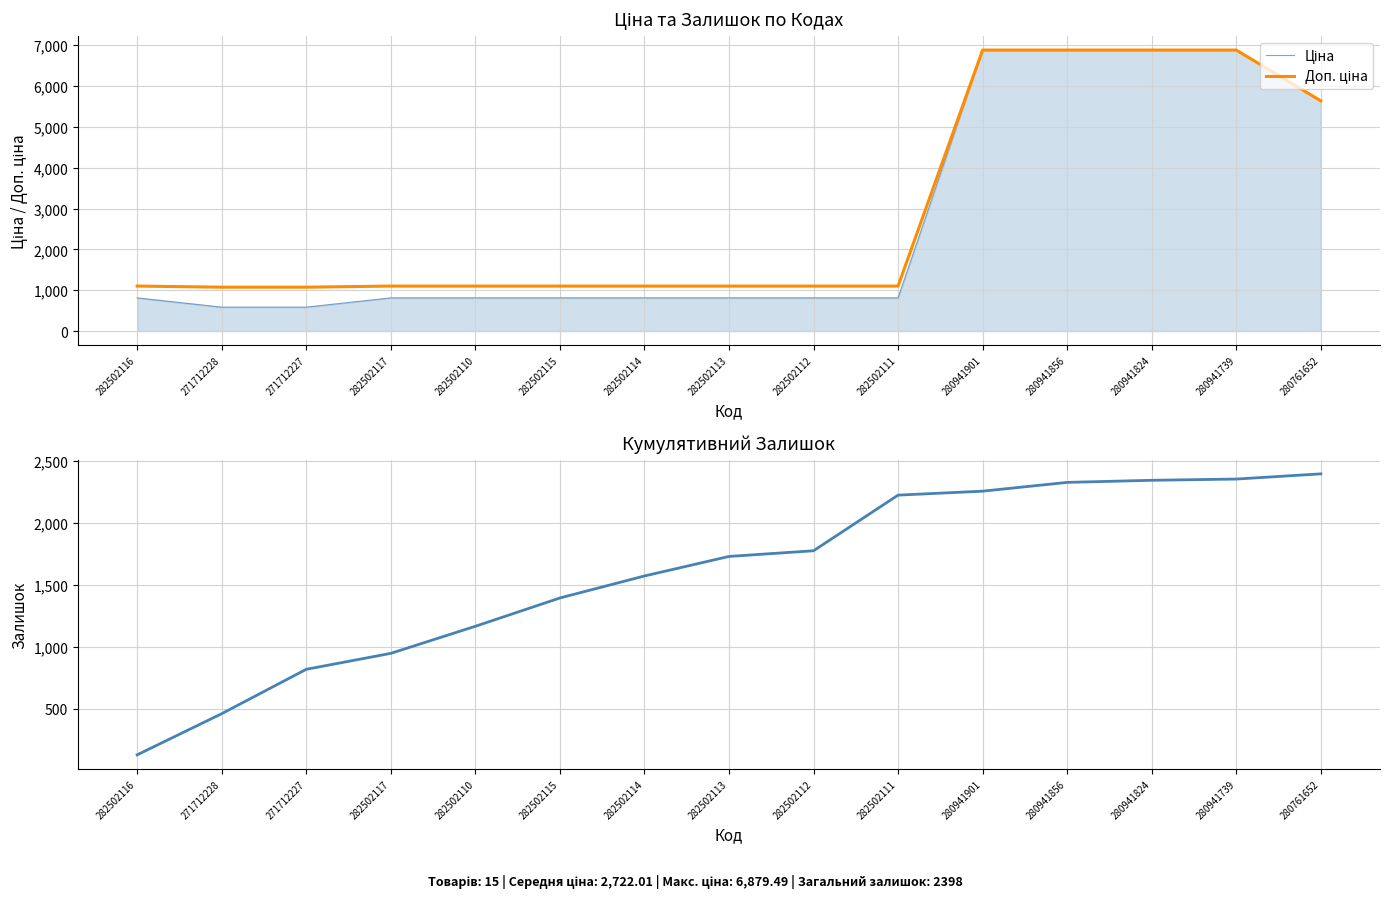

What are all the series names shown in the legend?

Ціна, Доп. ціна, Кумулятивний залишок